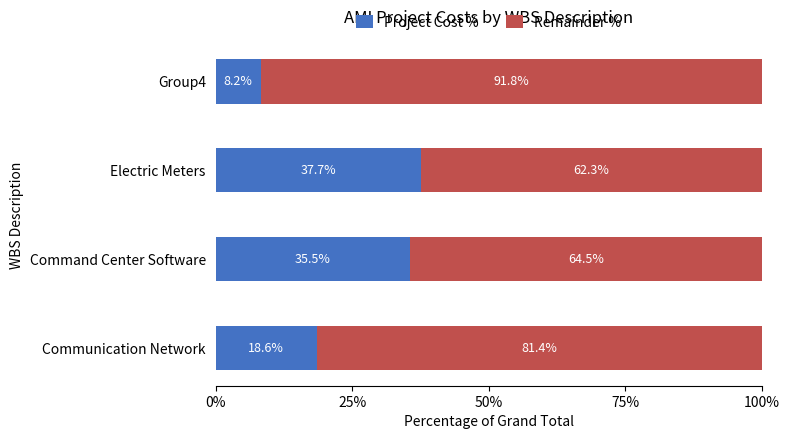

What value does the Project Cost % series have at Communication Network?

18.6